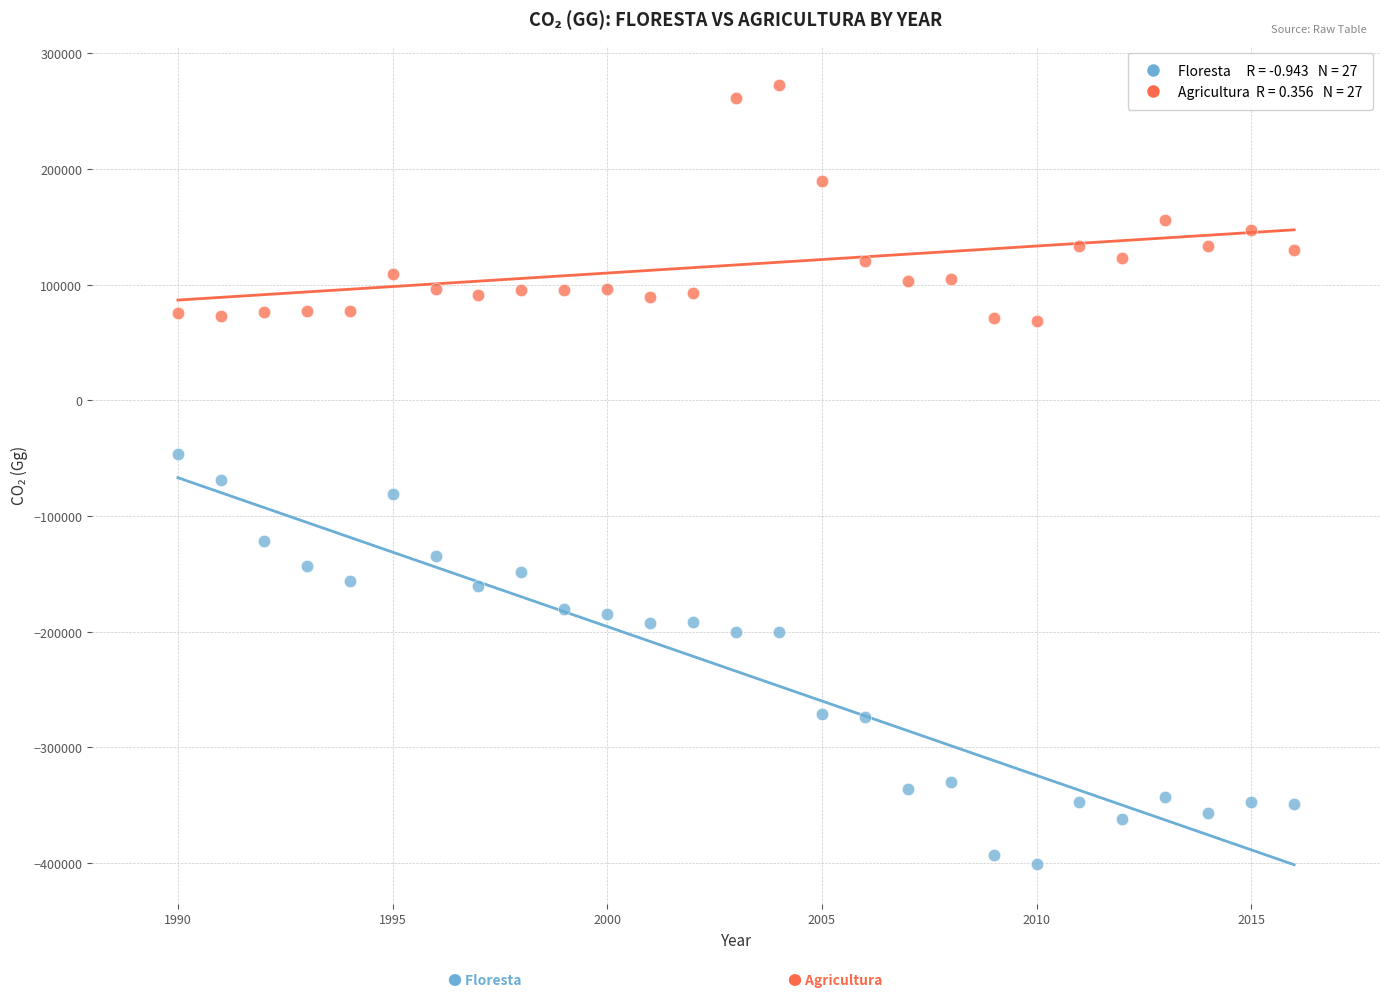

Across all data points, what is the range of X values (max minus min)?

26.0